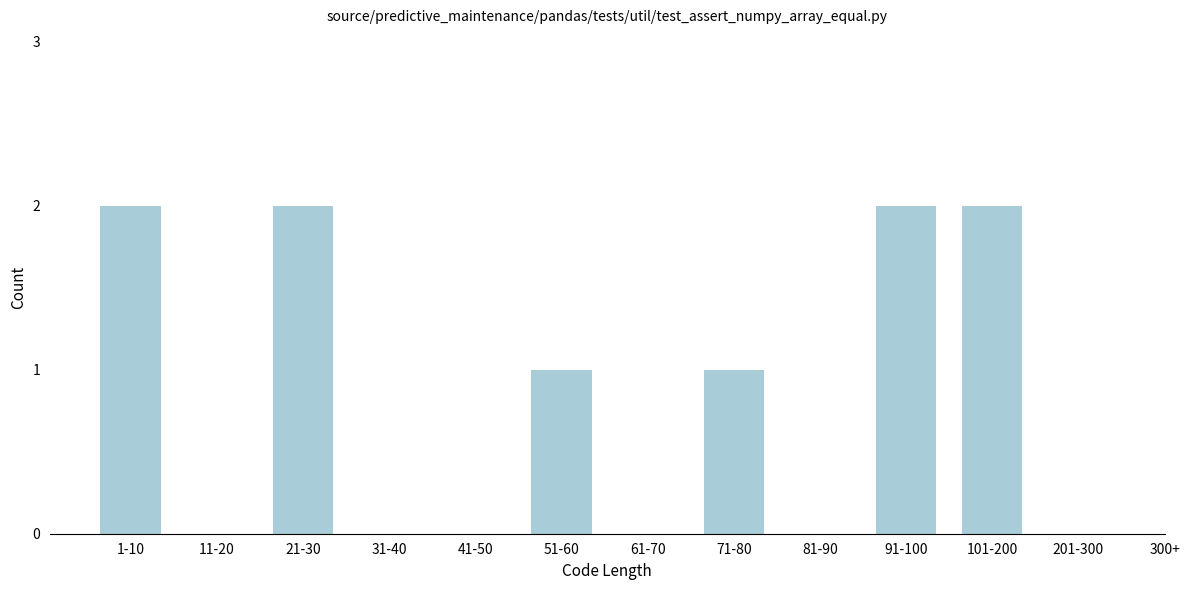

Reading left to right, what are all the values shown in this chart?

1-10=2	11-20=0	21-30=2	31-40=0	41-50=0	51-60=1	61-70=0	71-80=1	81-90=0	91-100=2	101-200=2	201-300=0